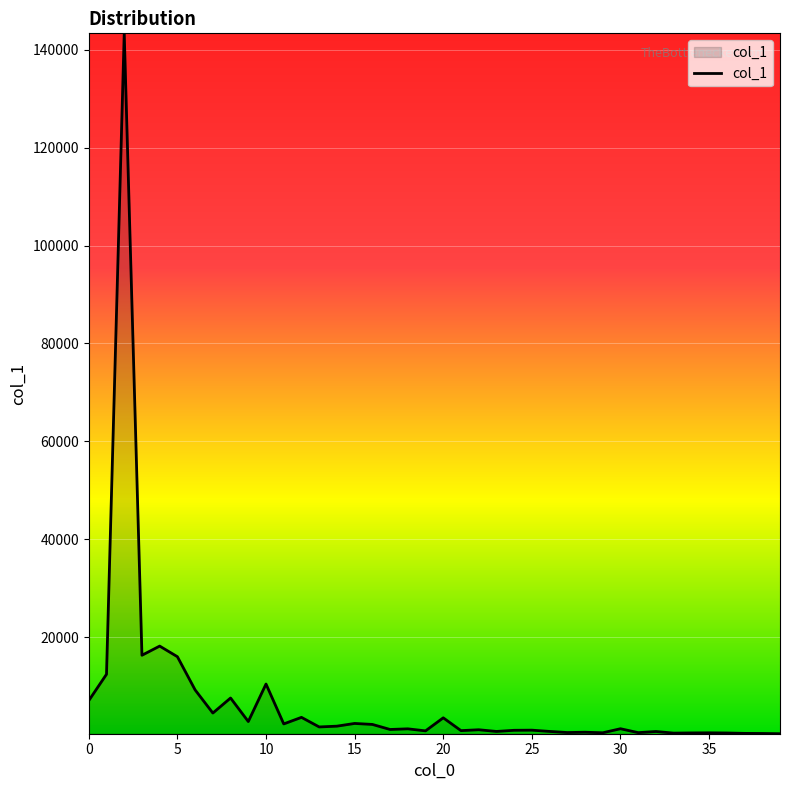

What is the maximum value shown in the chart?

143336